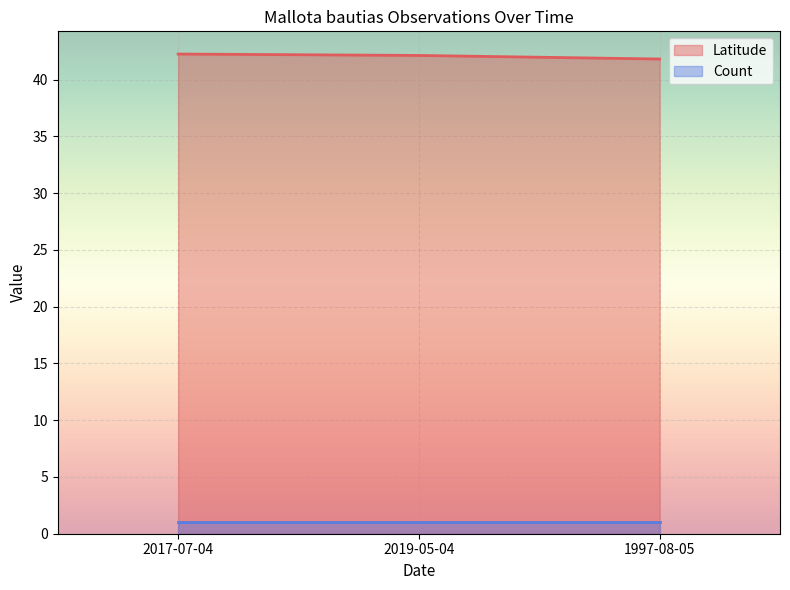

What is the label of the 3rd point from the left?

1997-08-05